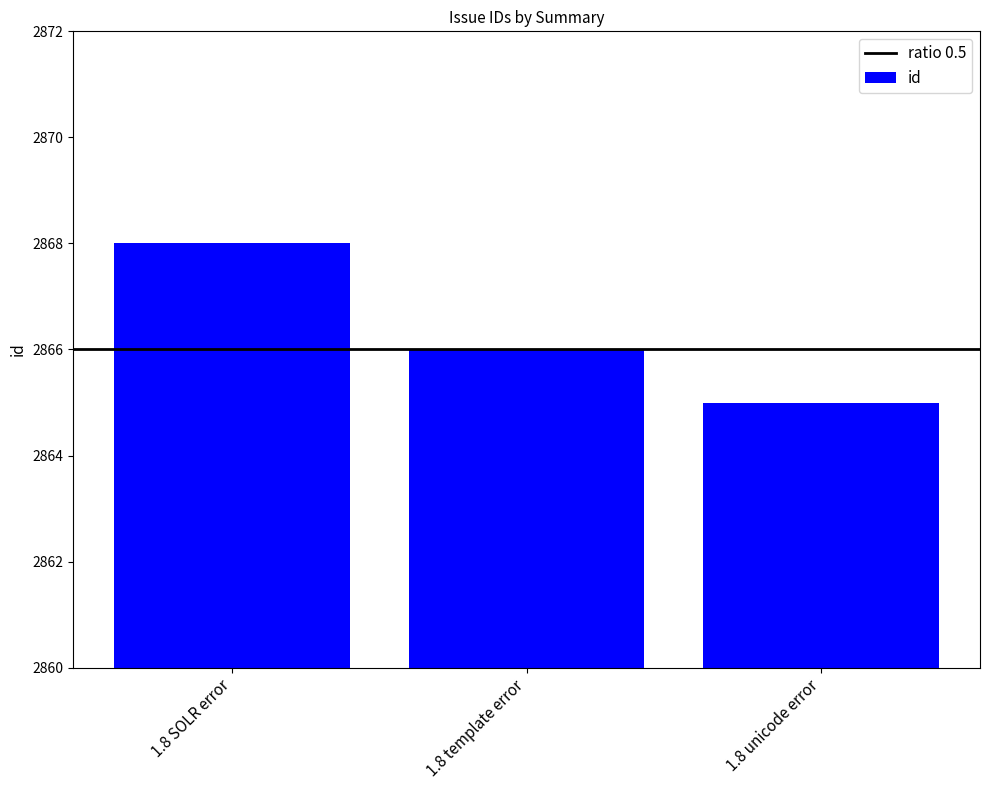

How many data points are less than 2866?

1